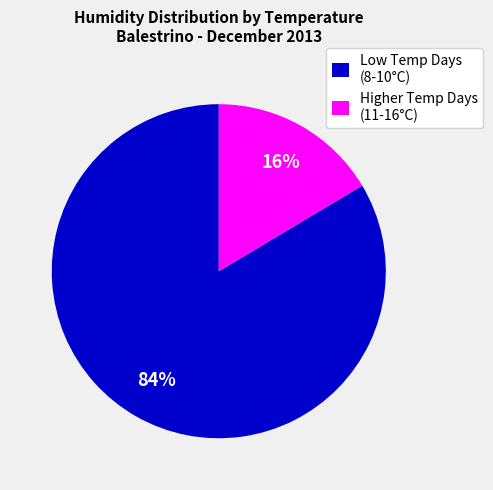

To the nearest percent, what is the combined percentage of Higher Temp Days (11-16°C) and Low Temp Days (8-10°C)?

100%